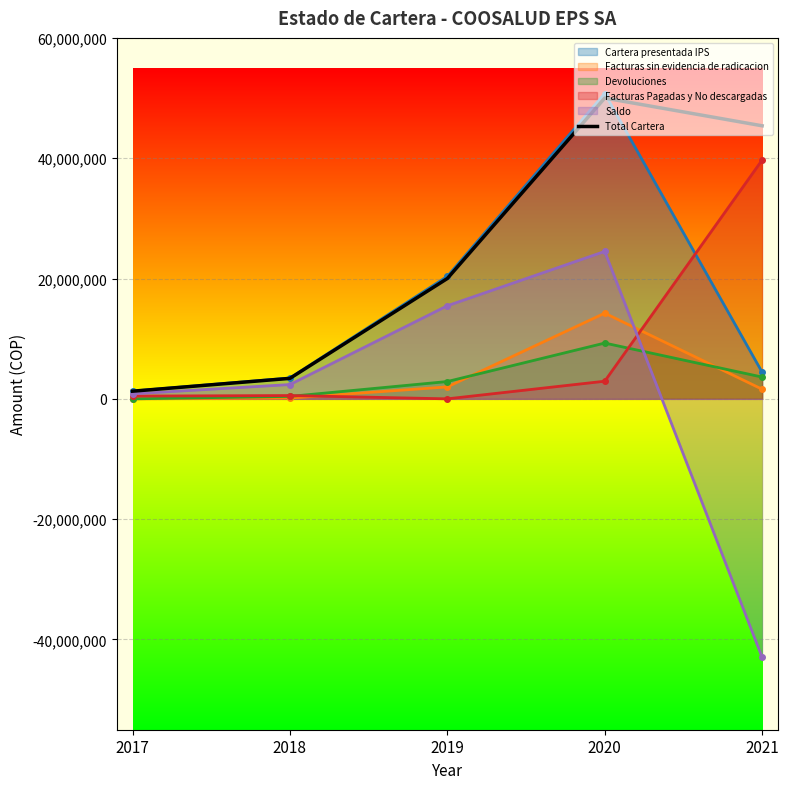

Reading right to left, extract all data points from this chart.

45388054.1	50000000.0	20004402.0	3403911.8	1271712.7